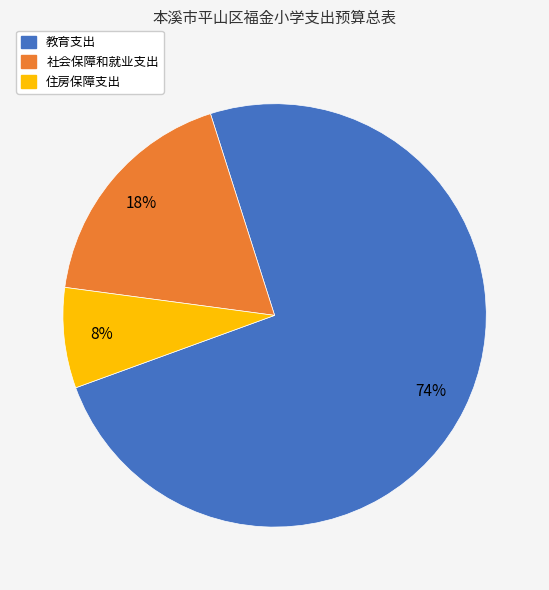

How many segments does this pie chart have?

3